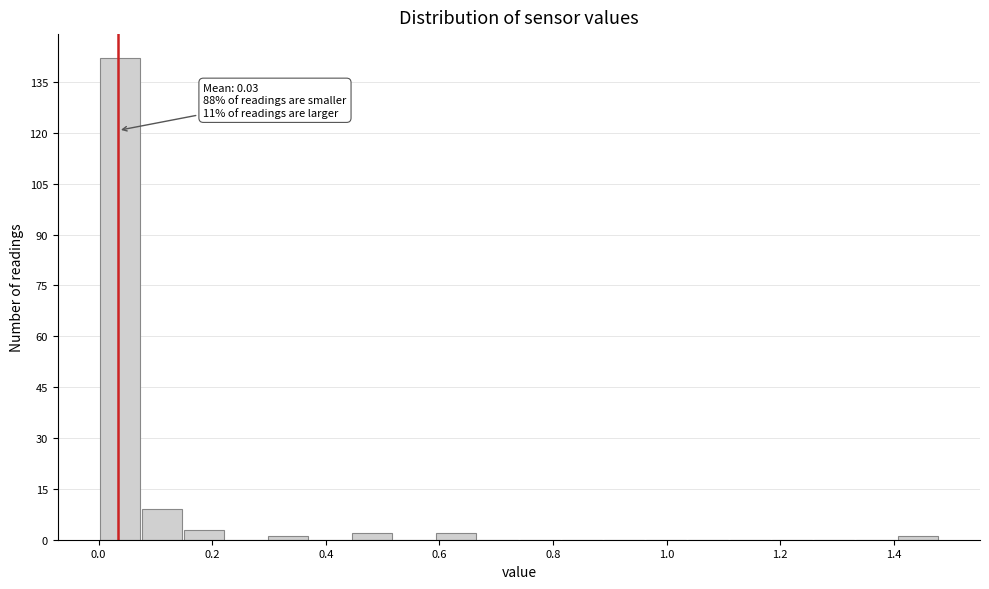

Around what value on the x-axis is the tallest bar? Give the approximate position of its centre, as read against the axis.

0.04